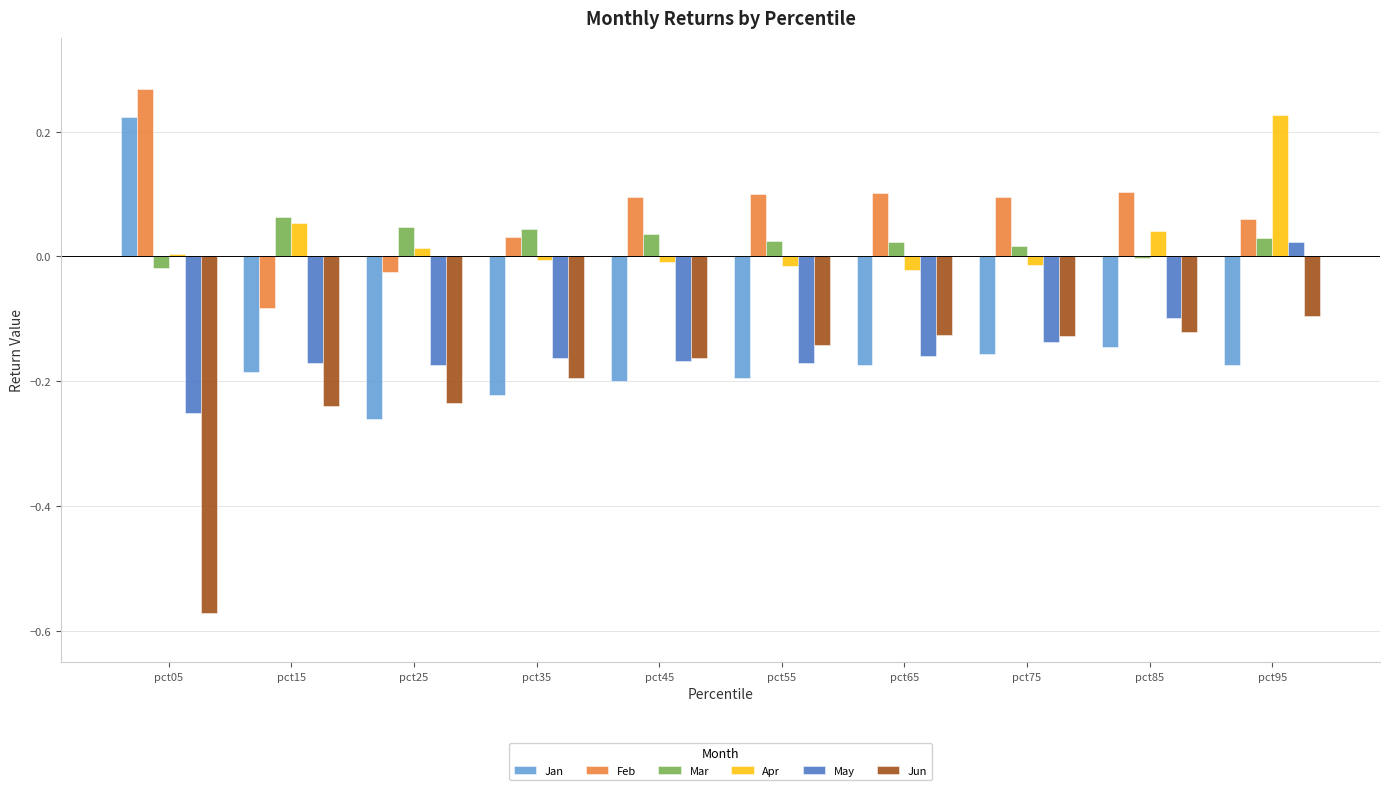

True or false: Feb has a value of -0.0 at pct15.

False